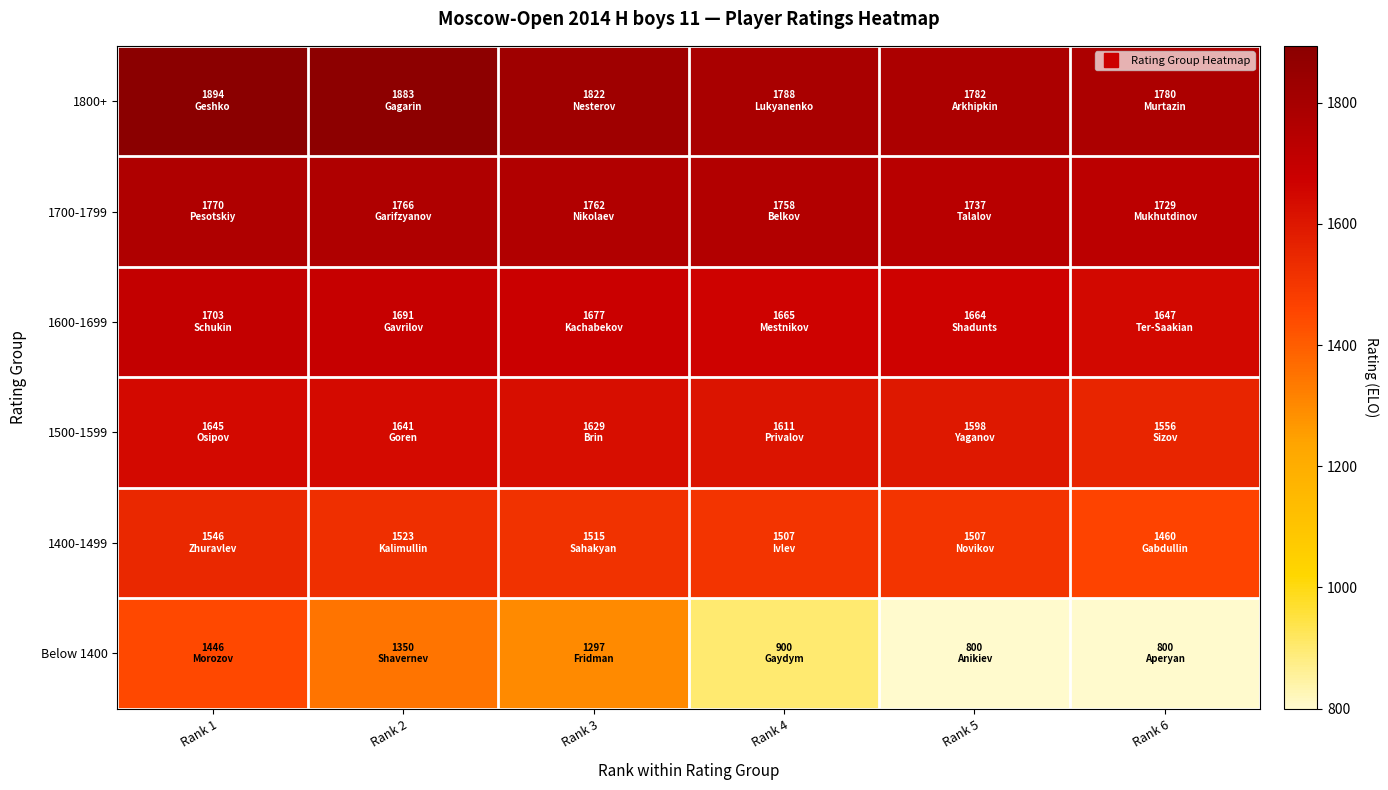

Reading right to left, extract all data points from this chart.

1800+: Rank 6=1780	Rank 5=1782	Rank 4=1788	Rank 3=1822	Rank 2=1883	Rank 1=1894
1700-1799: Rank 6=1729	Rank 5=1737	Rank 4=1758	Rank 3=1762	Rank 2=1766	Rank 1=1770
1600-1699: Rank 6=1647	Rank 5=1664	Rank 4=1665	Rank 3=1677	Rank 2=1691	Rank 1=1703
1500-1599: Rank 6=1556	Rank 5=1598	Rank 4=1611	Rank 3=1629	Rank 2=1641	Rank 1=1645
1400-1499: Rank 6=1460	Rank 5=1507	Rank 4=1507	Rank 3=1515	Rank 2=1523	Rank 1=1546
Below 1400: Rank 6=800	Rank 5=800	Rank 4=900	Rank 3=1297	Rank 2=1350	Rank 1=1446